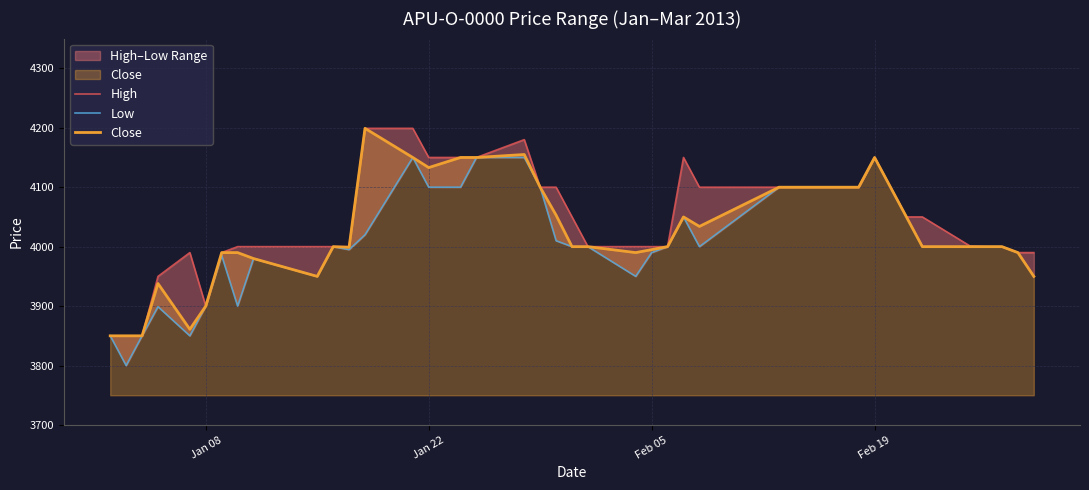

What is the difference between the second highest and minimum values in the Close series?

305